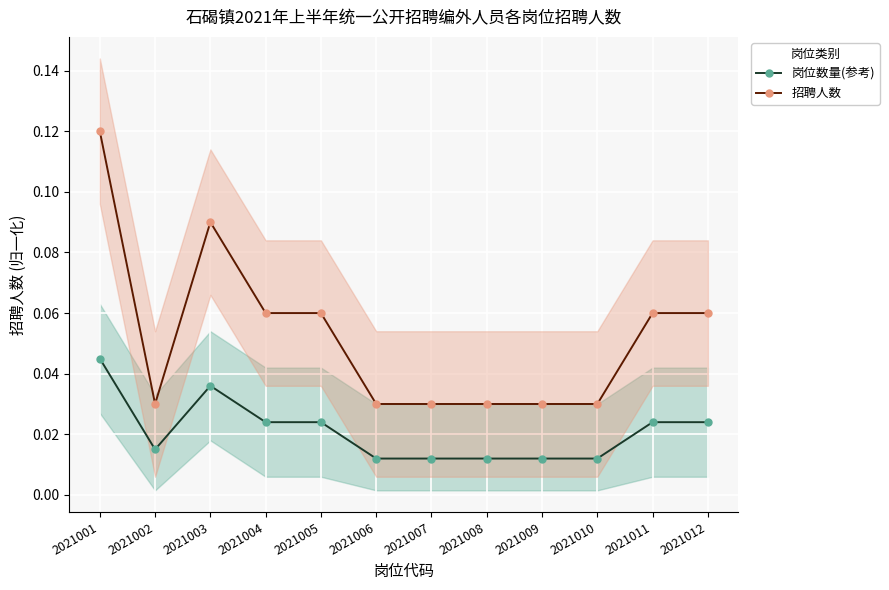

Where is the first local maximum for 岗位数量(参考)?

2021003